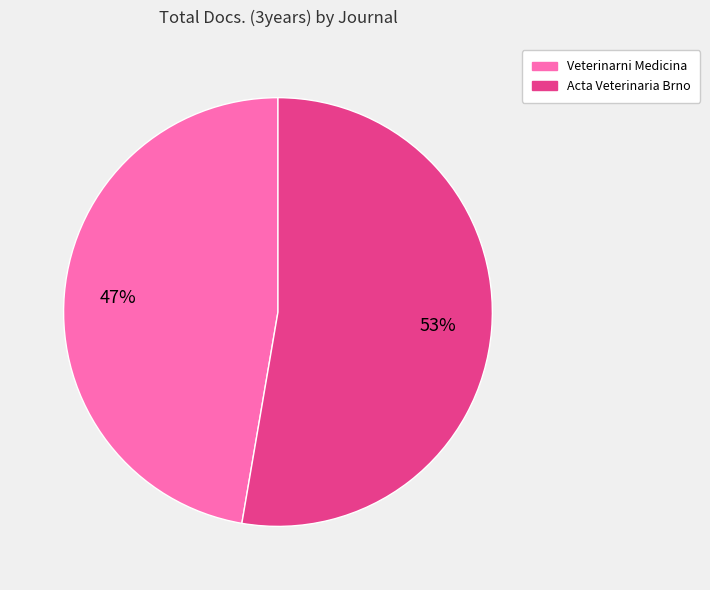

To the nearest percent, what is the average slice percentage?

50%